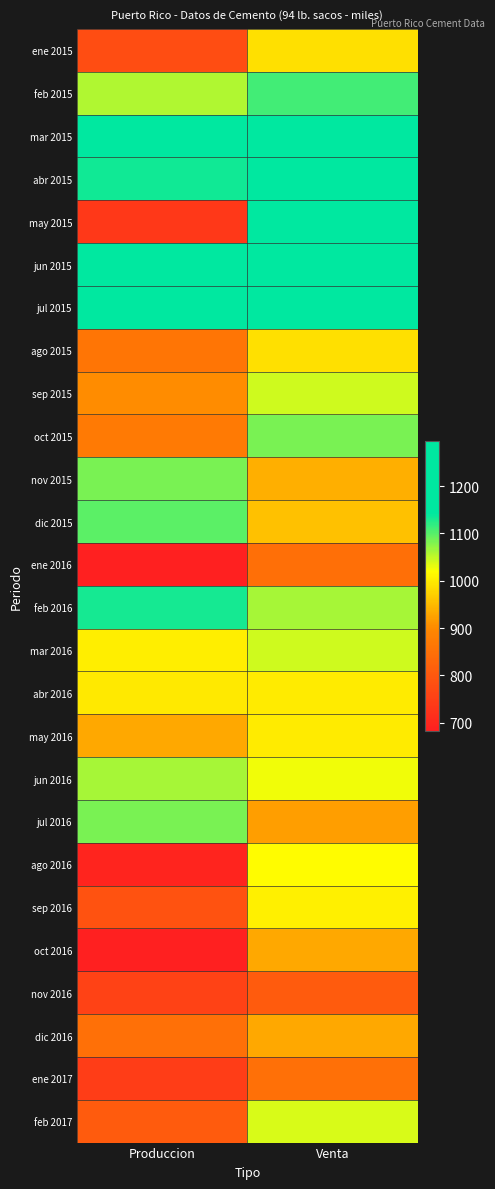

What is the maximum value shown in the chart?

1295.7